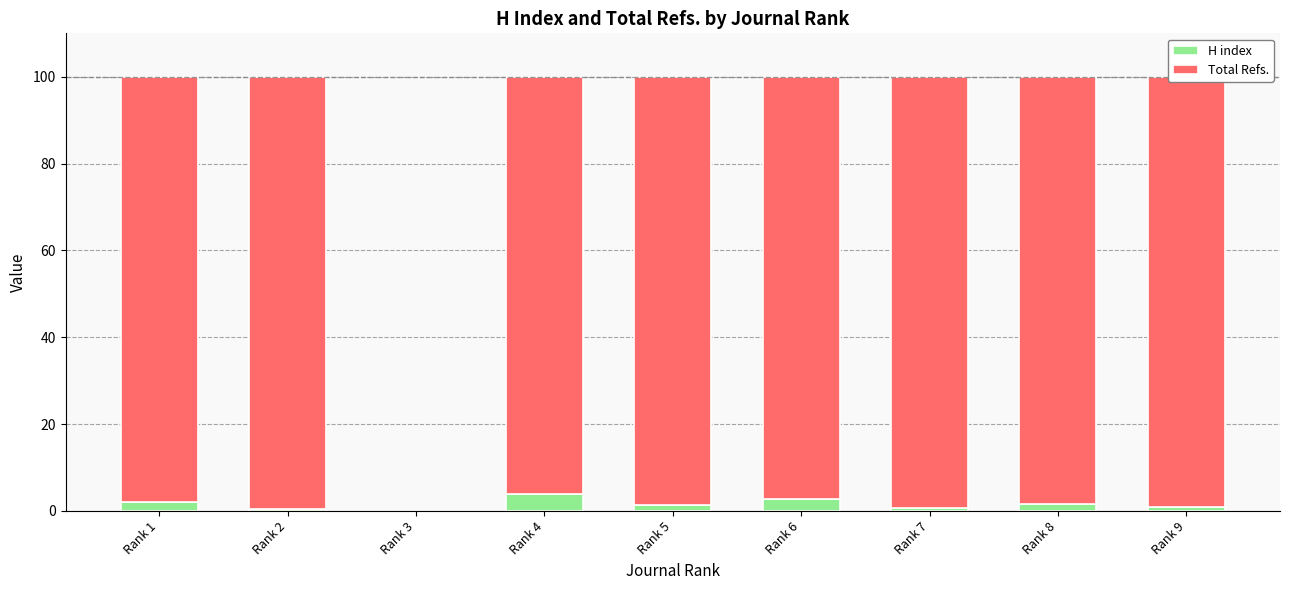

What is the sum of all H index values?

13.2